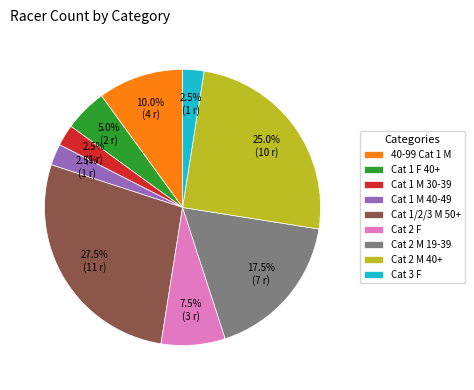

Is 40-99 Cat 1 M the majority of the pie?

No